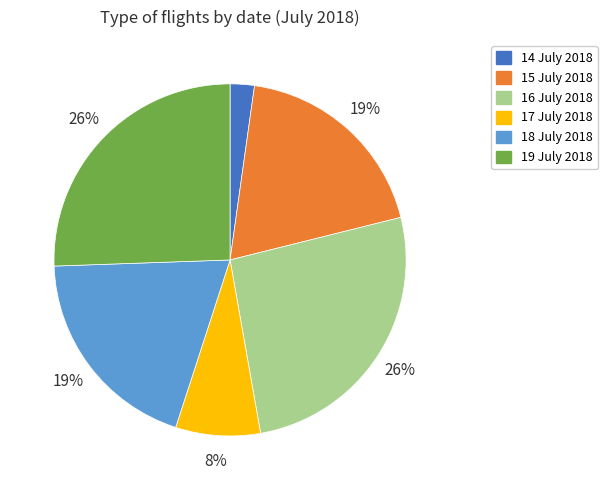

What is the smallest slice in the pie chart?

14 July 2018